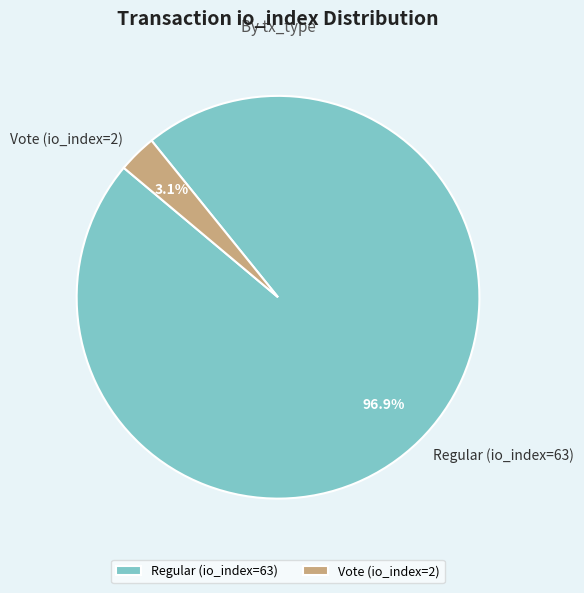

Count the number of slices in the pie.

2